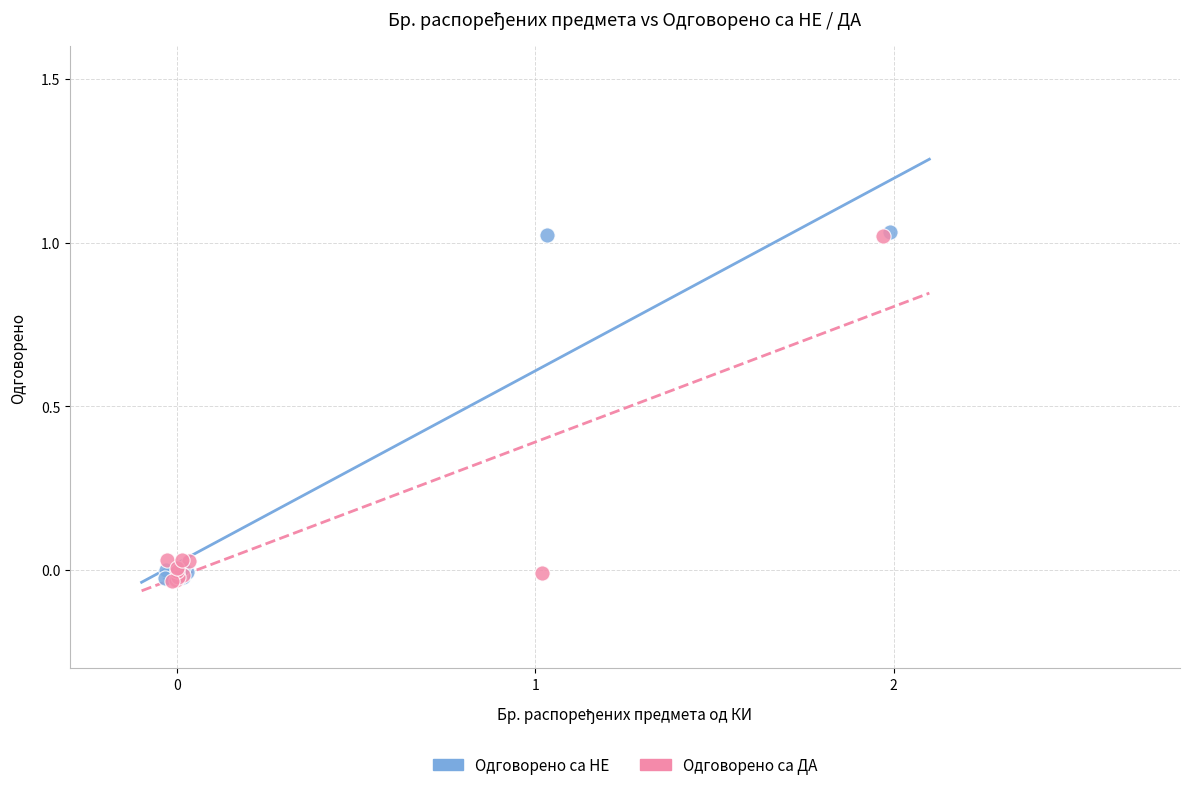

What are all the series names shown in the legend?

Одговорено са НЕ, Одговорено са ДА